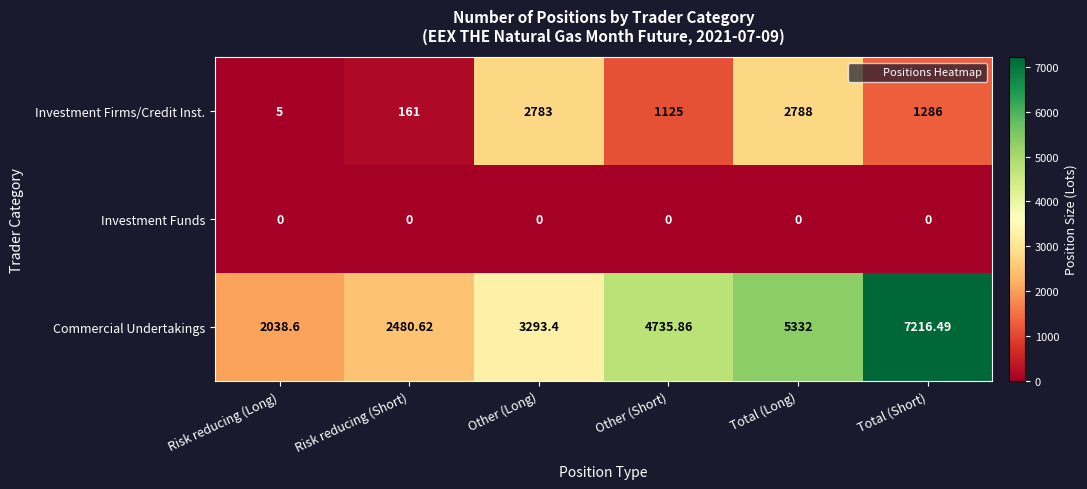

Which series has the largest total across all categories?

Commercial Undertakings